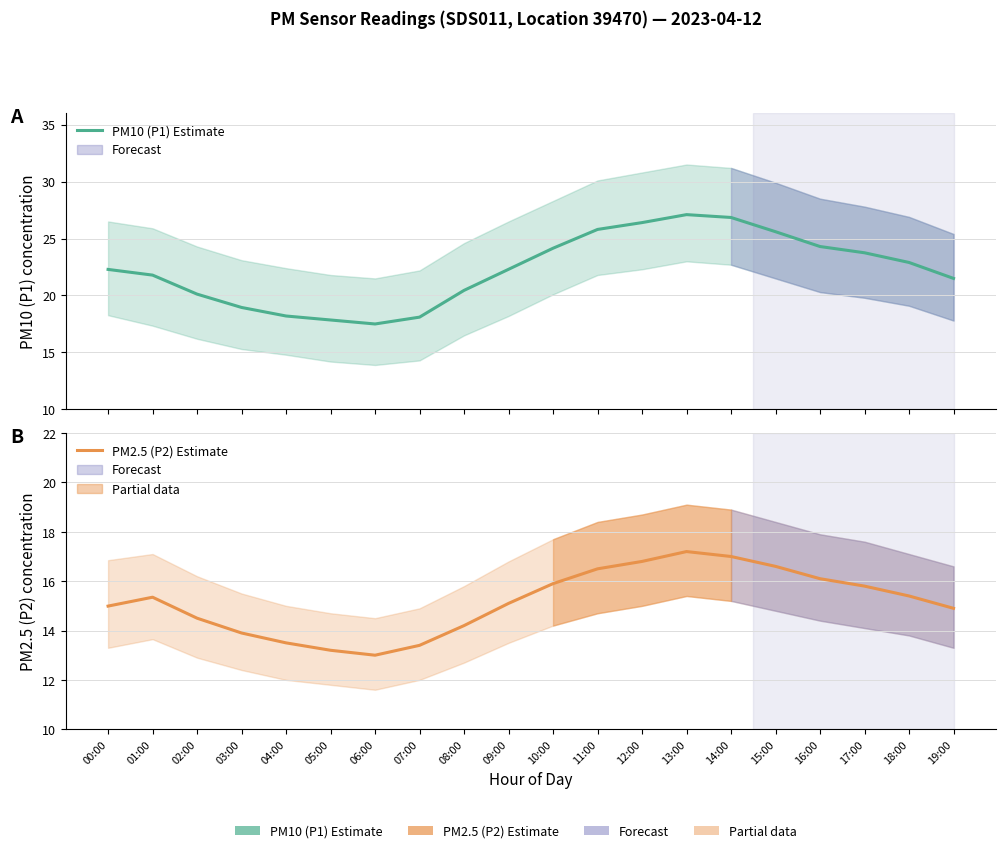

How many values in the PM10 (P1) Estimate series exceed 22?

11